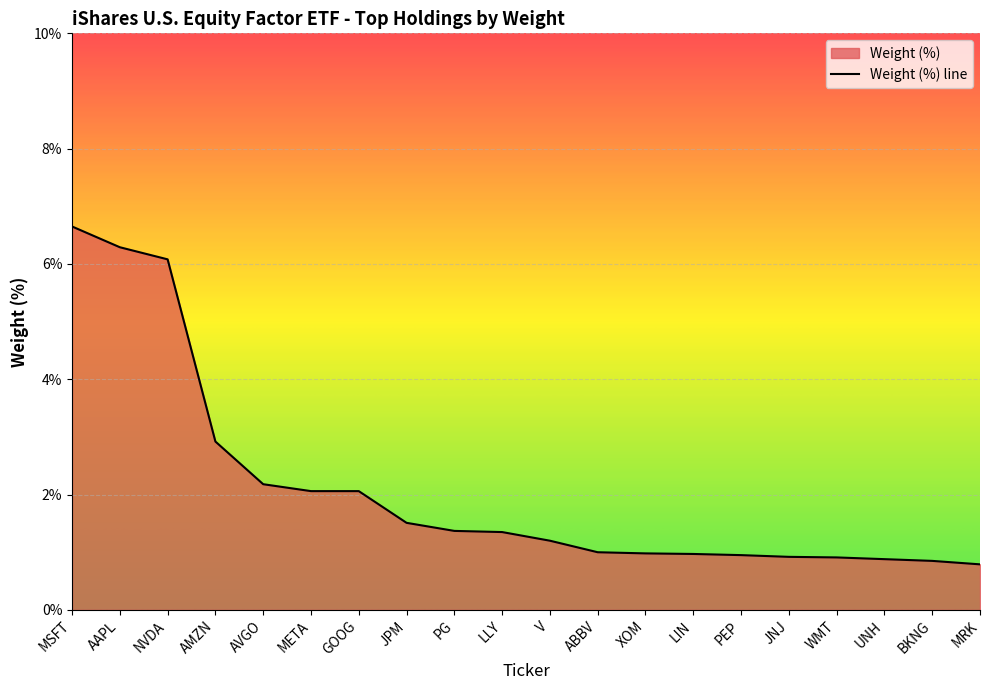

Reading right to left, extract all data points from this chart.

0.8	0.8	0.9	0.9	0.9	0.9	1.0	1.0	1.0	1.2	1.4	1.4	1.5	2.1	2.1	2.2	2.9	6.1	6.3	6.7